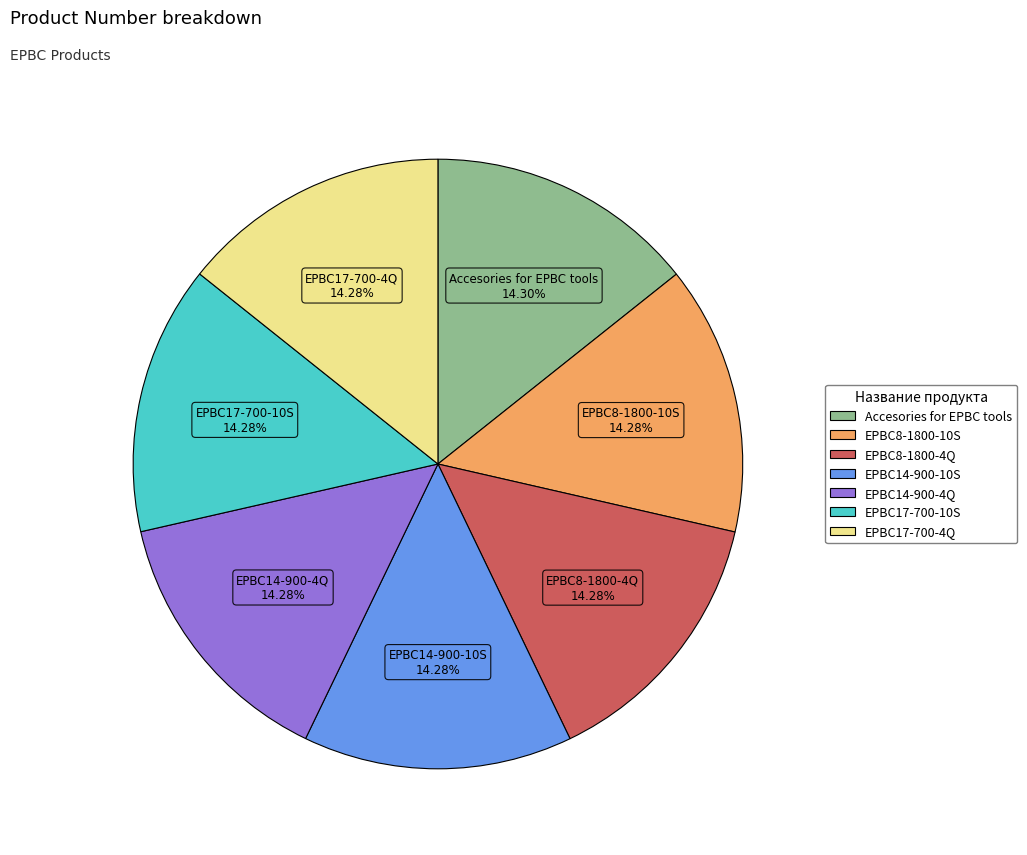

To the nearest percent, what portion does EPBC17-700-10S represent?

14%